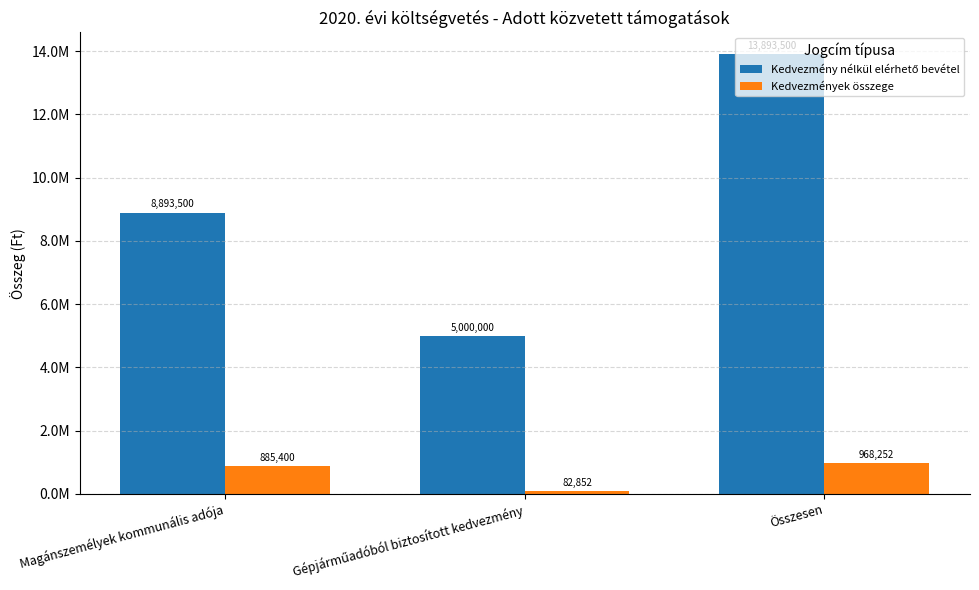

What is the difference between the maximum and minimum values in the Kedvezmények összege series?

885400